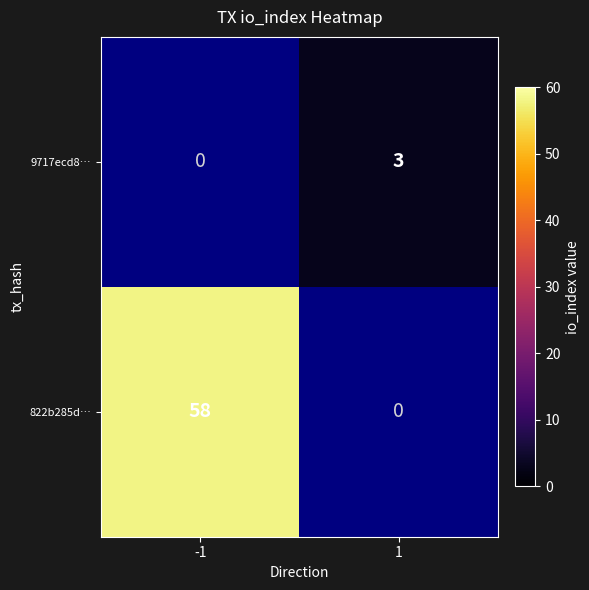

How many distinct data groups are displayed?

2